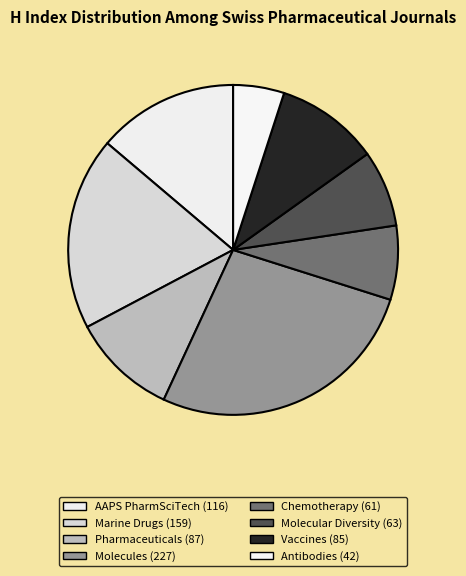

How many slices are in this pie chart?

8